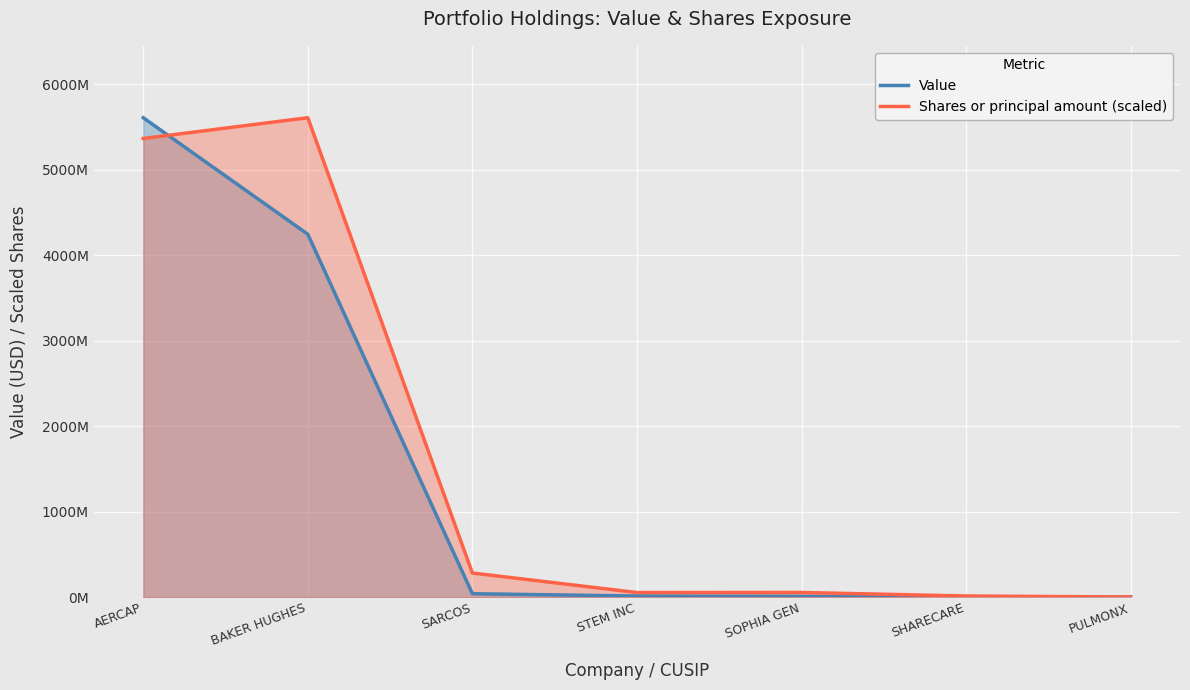

Where is the first local minimum for Shares or principal amount (scaled)?

STEM INC